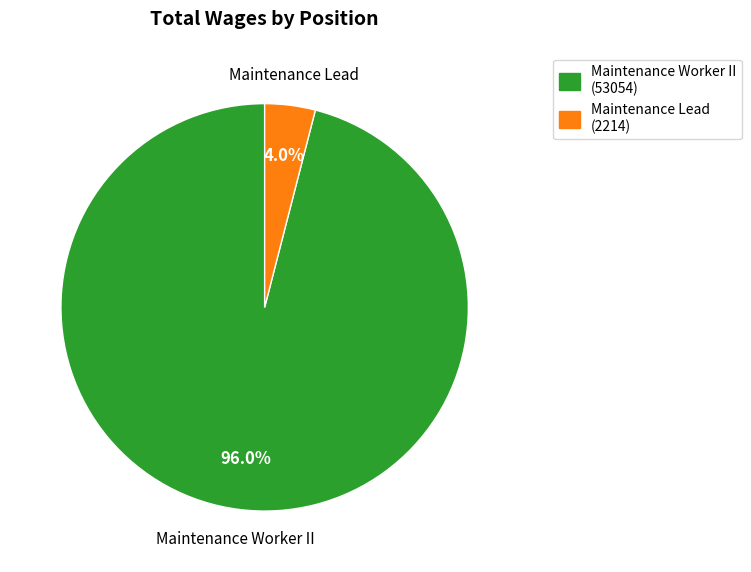

Between Maintenance Lead and Maintenance Worker II, which is larger?

Maintenance Worker II